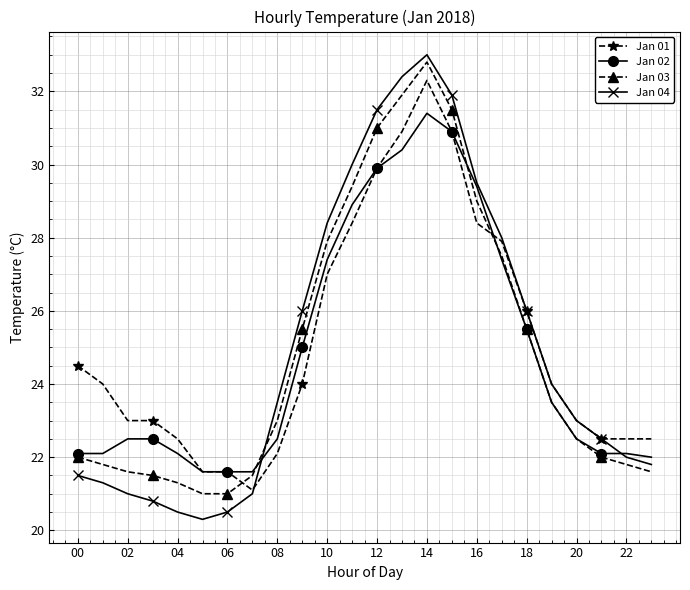

Which series has the widest spread of values?

Jan 04